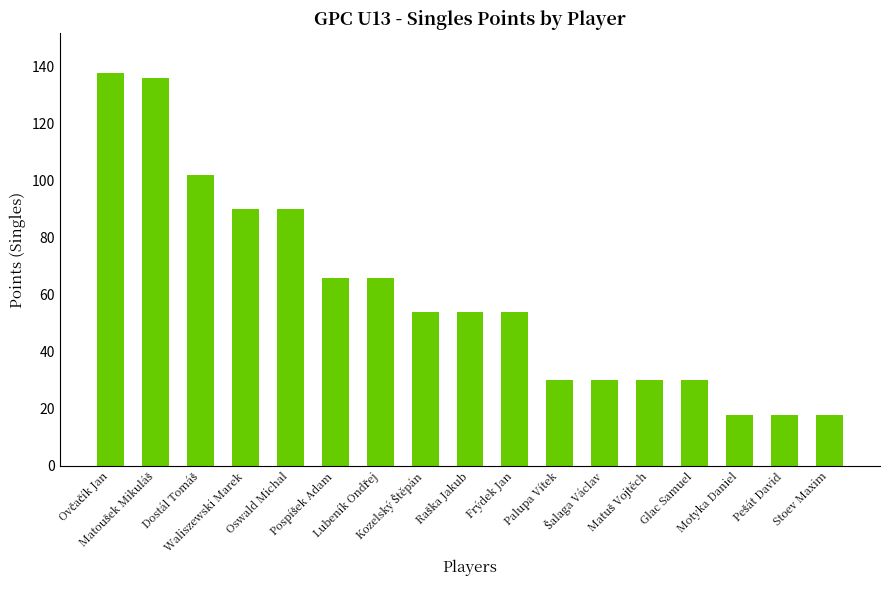

Are the bars horizontal?

No